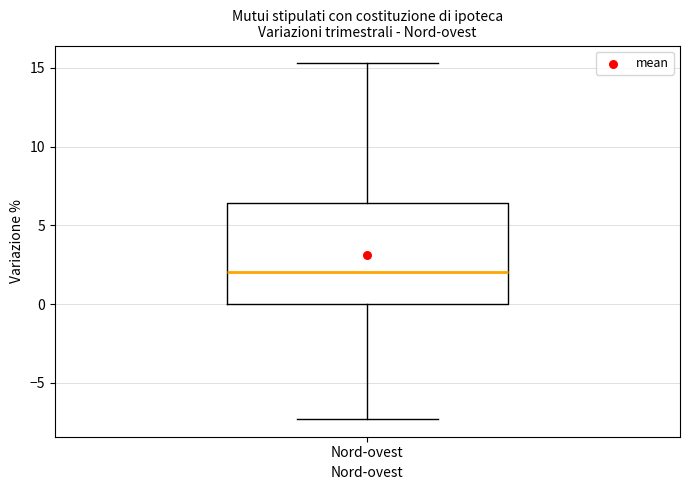

Transcribe this box plot: give where the median line is, the range the box spans, and where the two whiskers end, as read against the y-axis. The values are not printed on the chart, so give them approximately, as read against the axis.

median 2.0, box 0.0 to 6.5, whiskers -7.5 to 15.5